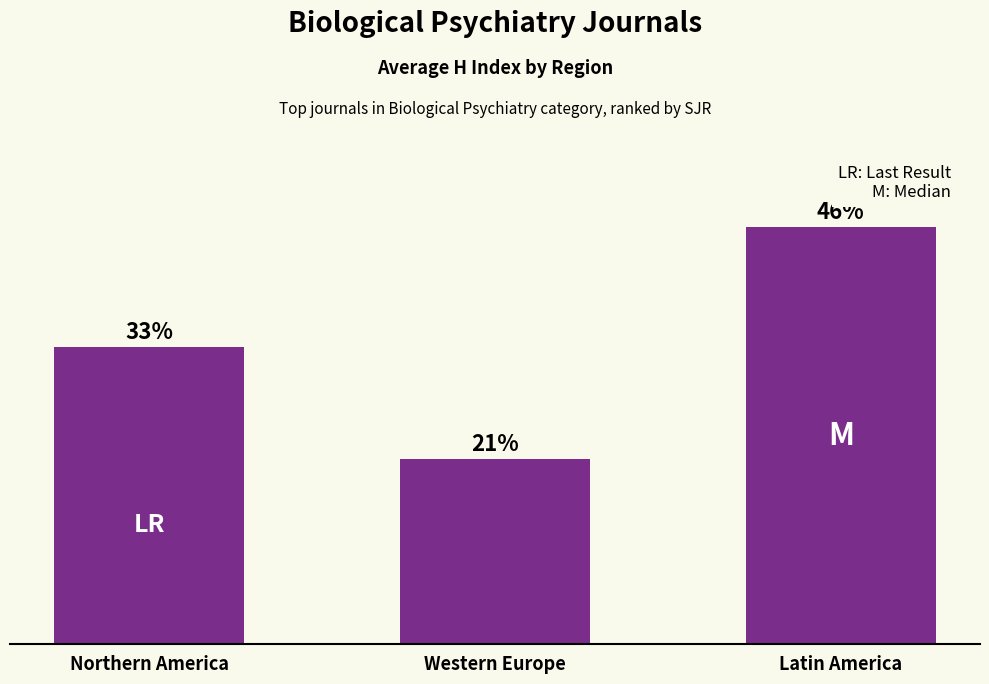

What is the sum of the values at Northern America and Western Europe?

249.9